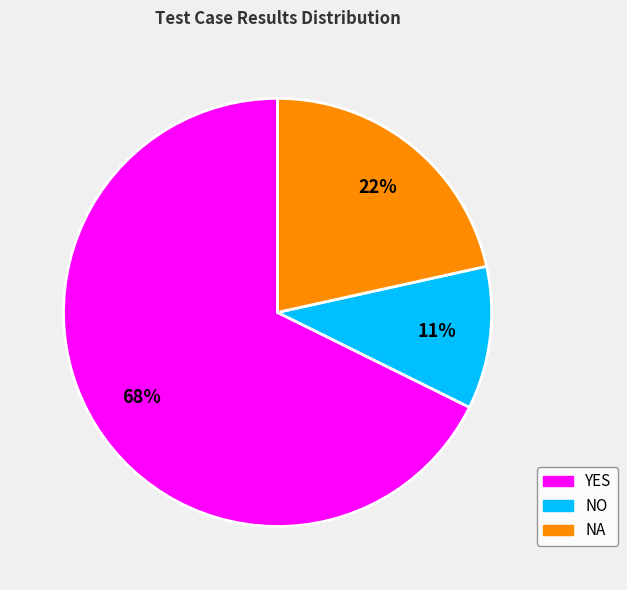

What is the ratio of the value at YES to the value at NA?

3.1